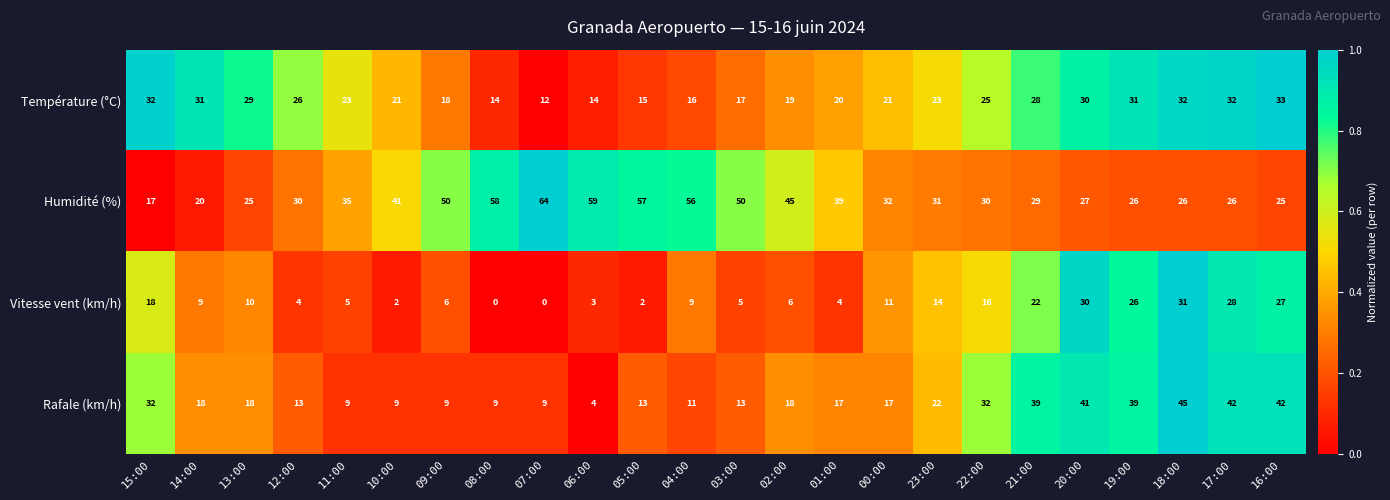

The Humidité (%) series shows 29 at 21:00. True or false?

True